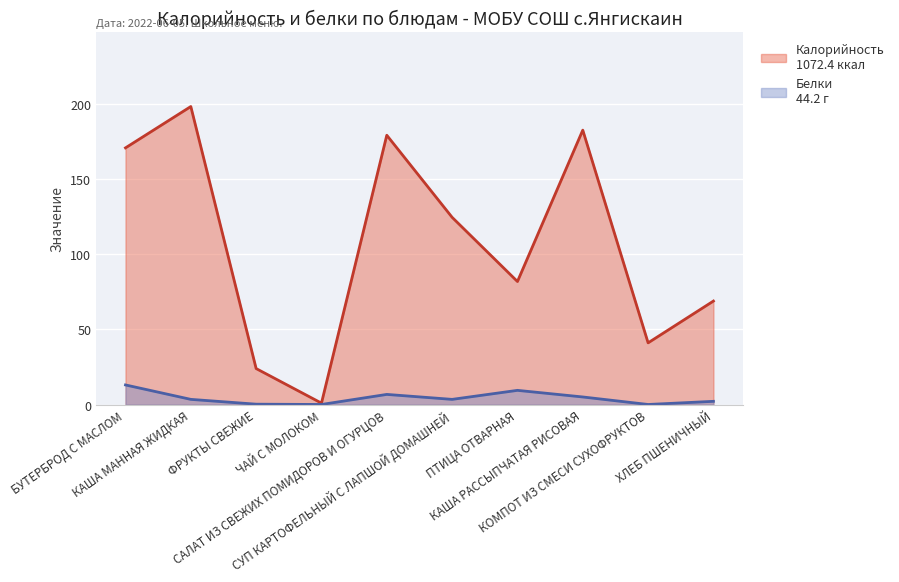

True or false: Калорийность and Белки intersect in this chart.

False